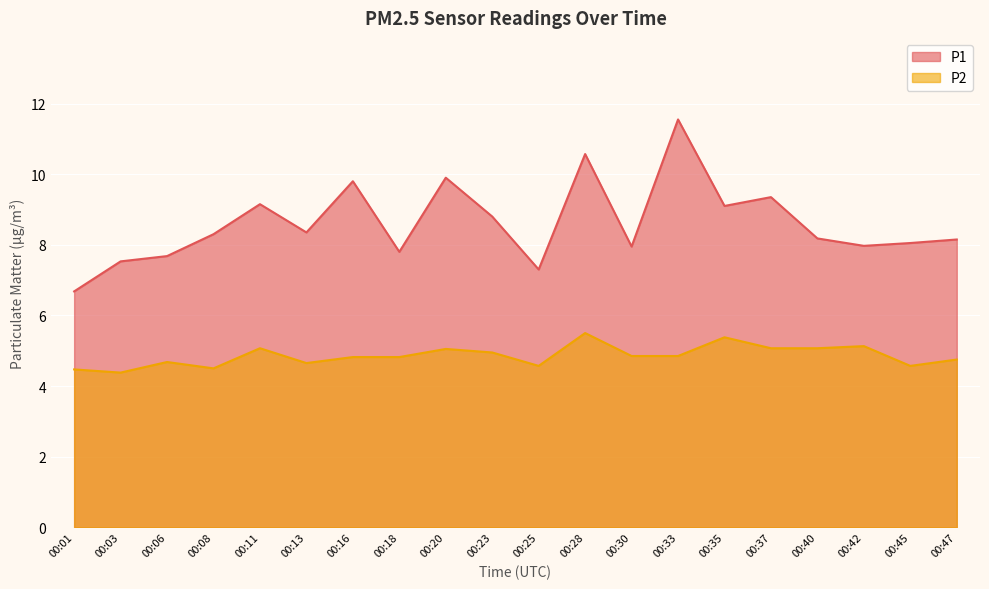

What value does the P1 series have at 00:01?

6.7